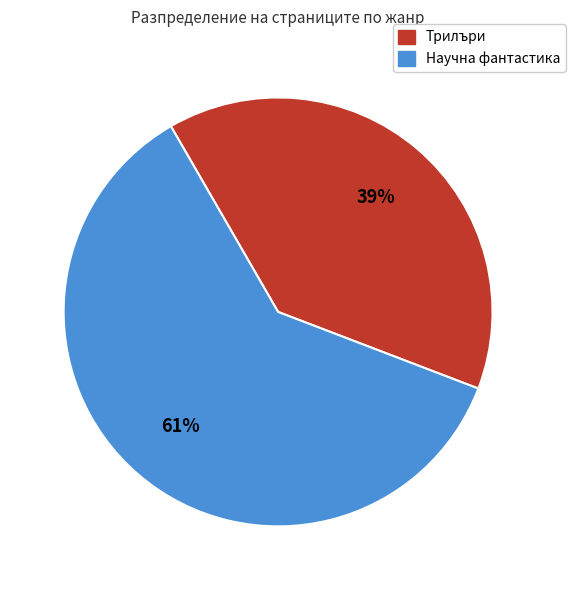

To the nearest percent, what is the average slice percentage?

50%